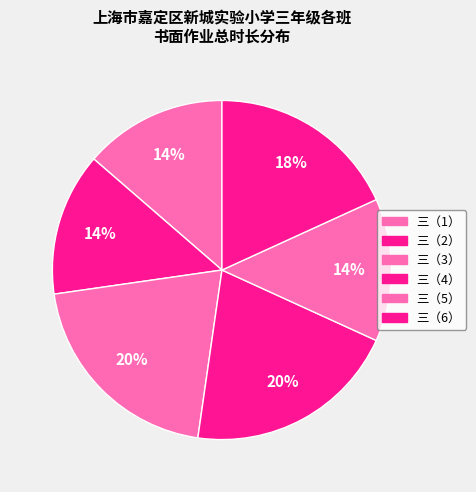

The 三（3） slice represents 20% of the pie. True or false?

True